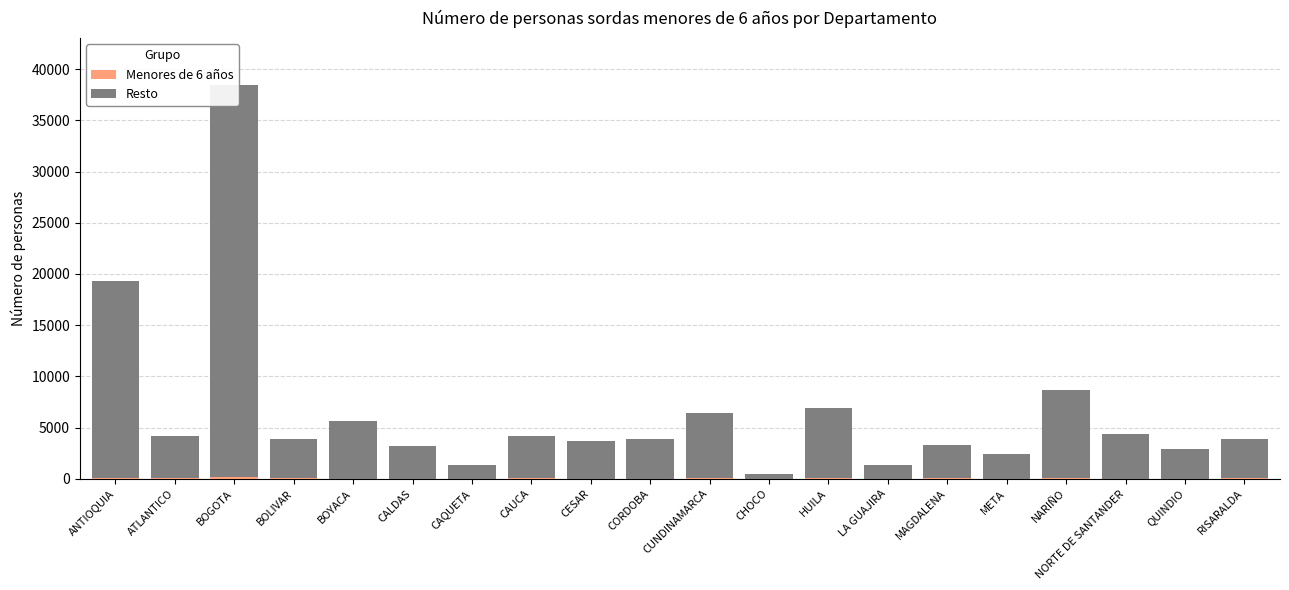

List the labels in order of Menores de 6 años value, largest first.

BOGOTA, ANTIOQUIA, HUILA, RISARALDA, CUNDINAMARCA, ATLANTICO, BOLIVAR, CAUCA, MAGDALENA, NARIÑO, NORTE DE SANTANDER, META, BOYACA, CESAR, CALDAS, CAQUETA, CORDOBA, QUINDIO, LA GUAJIRA, CHOCO